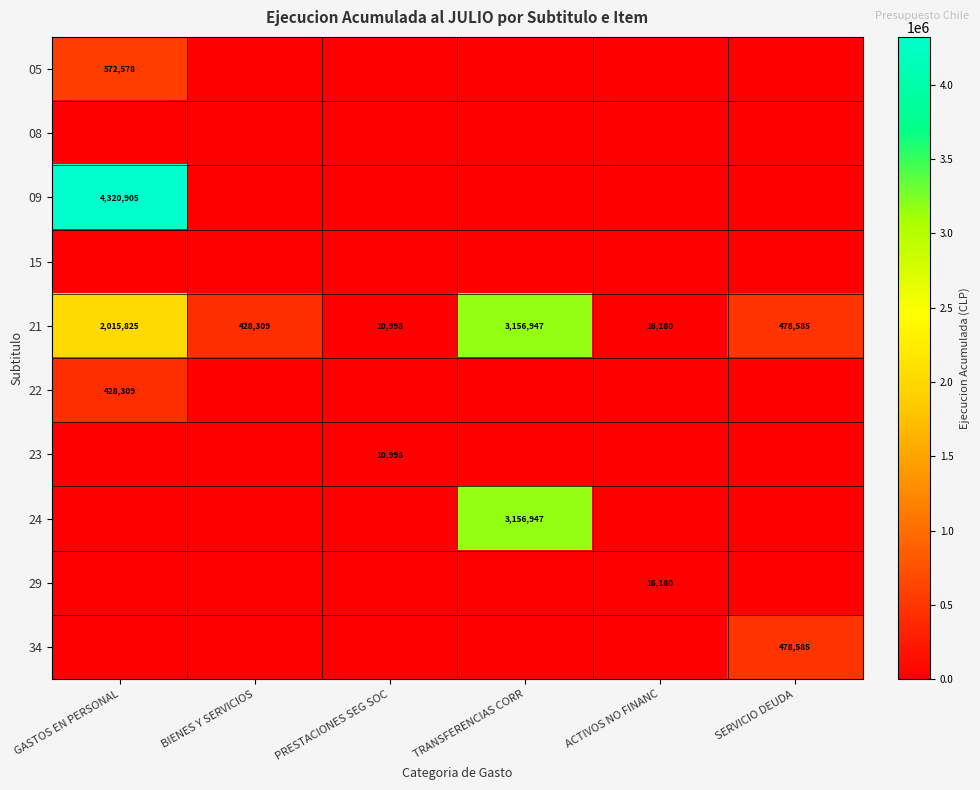

True or false: 05 has a value of 275544 at GASTOS EN PERSONAL.

False